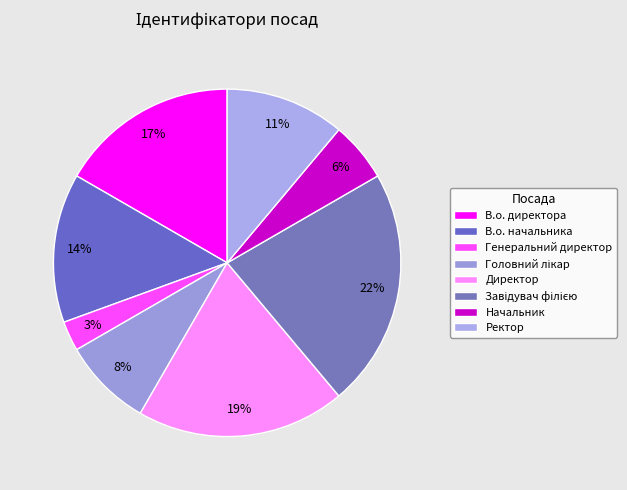

Is the sum of Директор and Ректор greater than half?

No